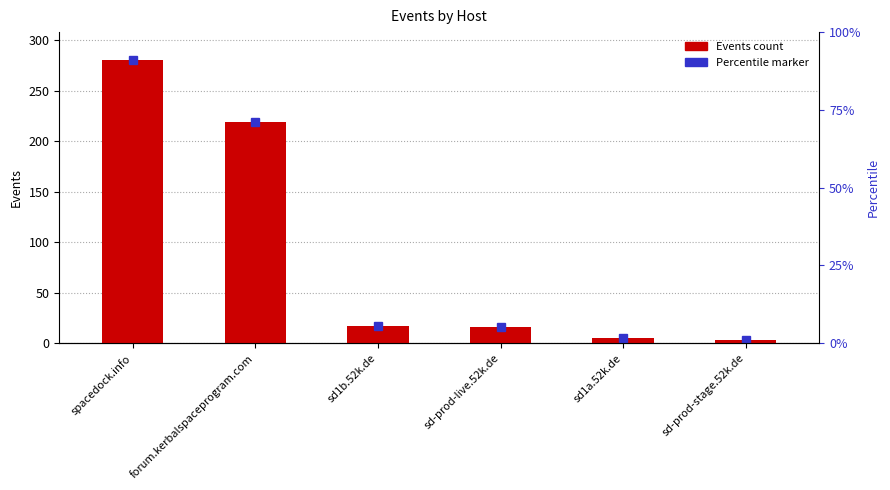

What is the label of the 1st bar from the left?

spacedock.info